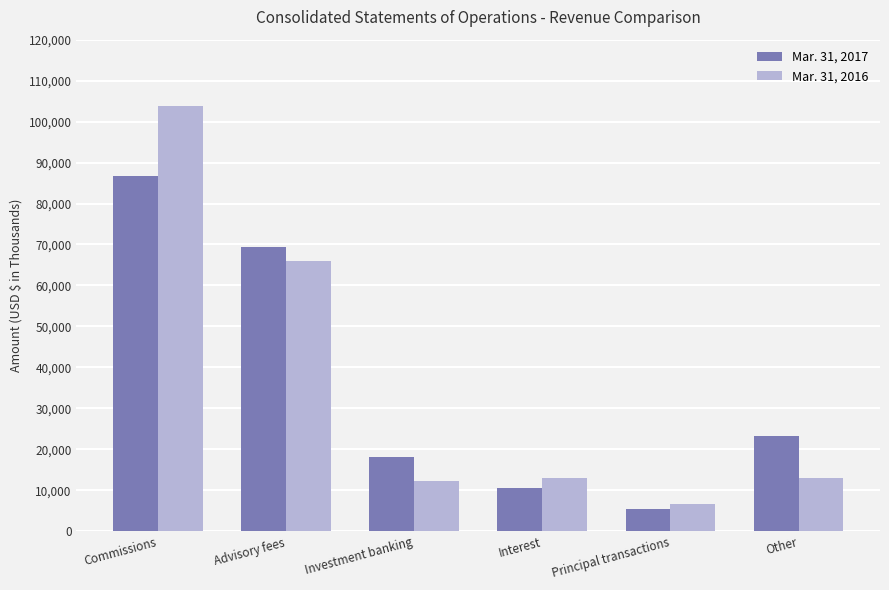

What is the total value across all series at Interest?

23607